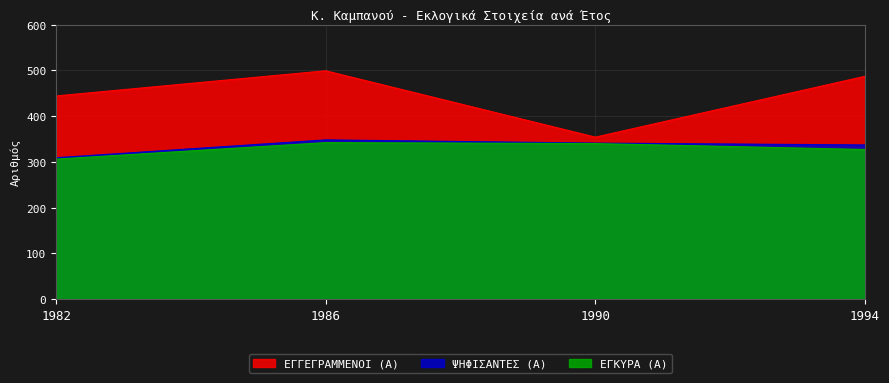

True or false: ΕΓΓΕΓΡΑΜΜΕΝΟΙ (Α) and ΨΗΦΙΣΑΝΤΕΣ (Α) cross at least once.

False